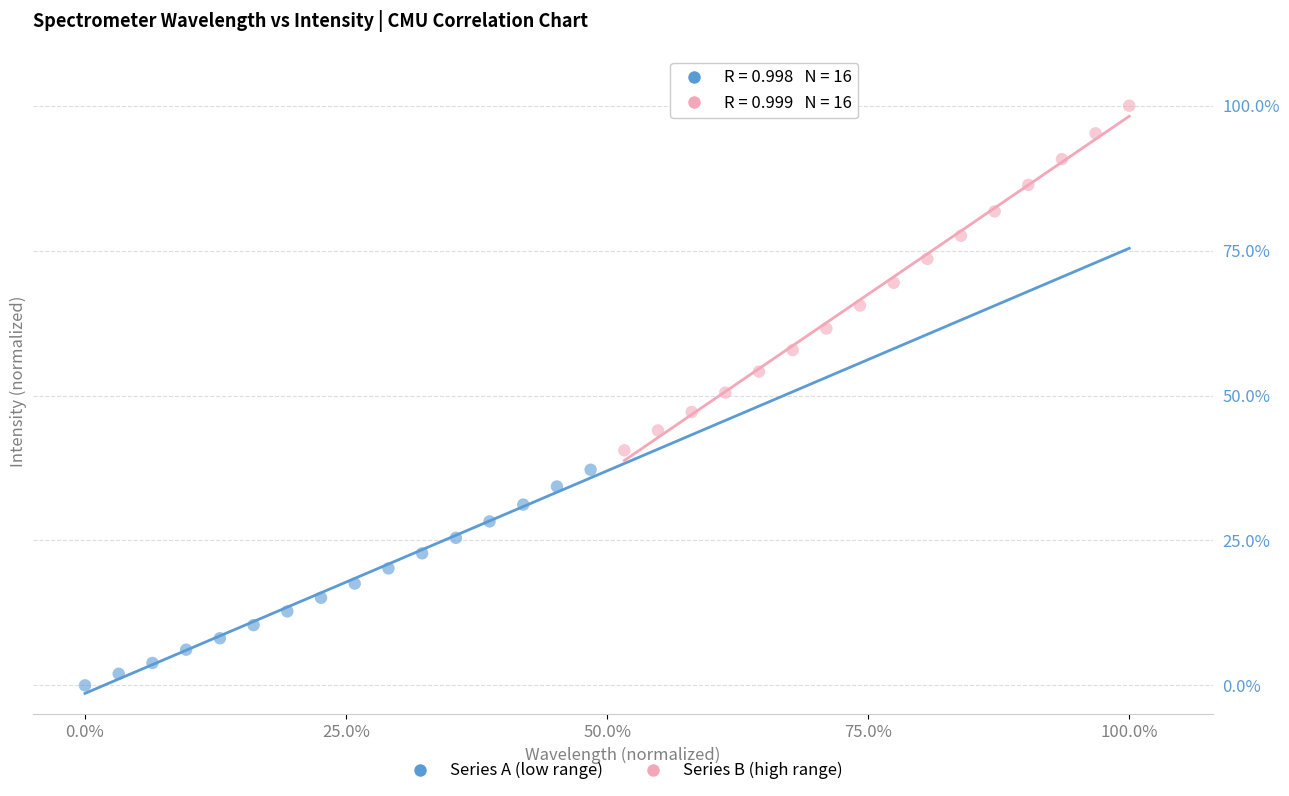

Which series has the largest Y range (max minus min)?

Series B (high range)